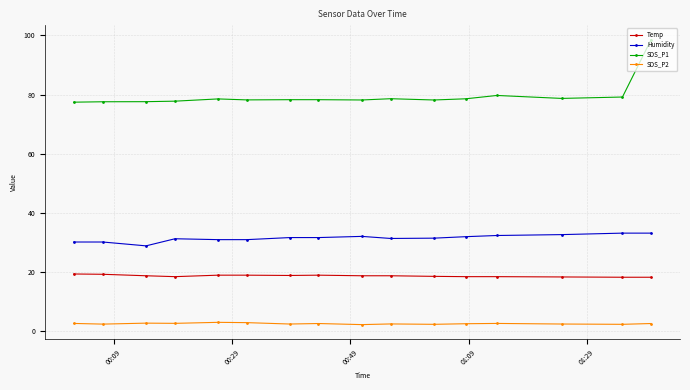

Is this an area chart (filled region under the line)?

No